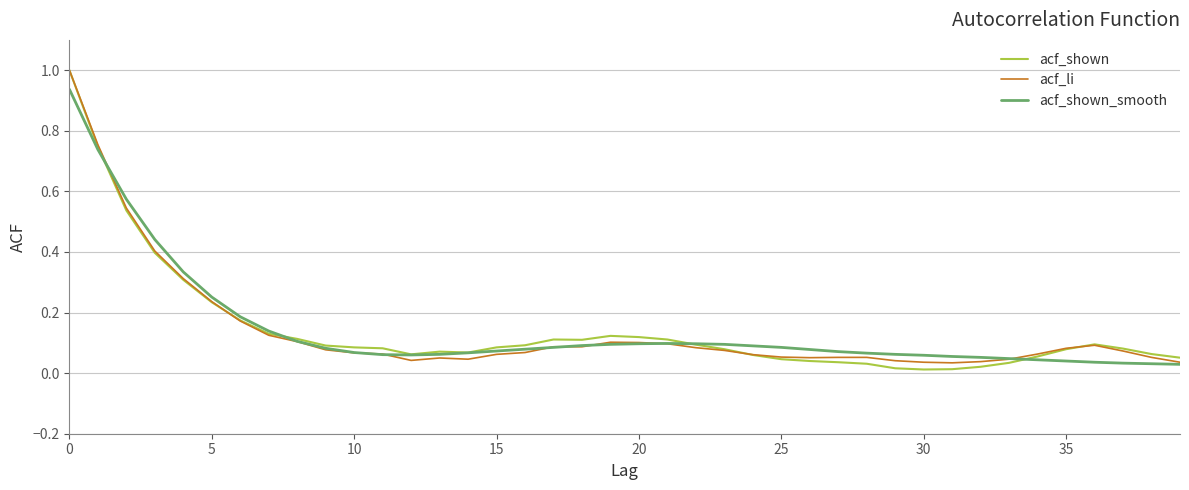

Which series has the widest spread of values?

acf_shown